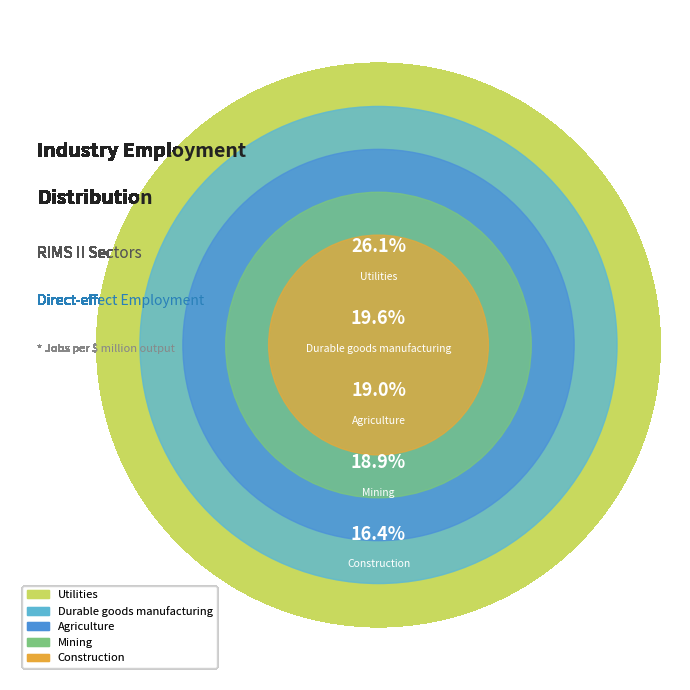

Count the number of slices in the pie.

5